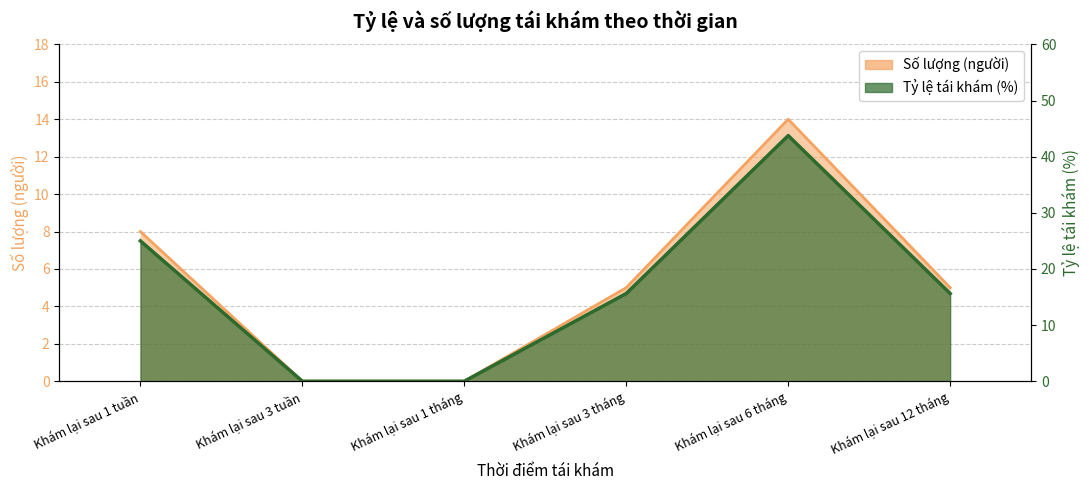

True or false: Tỷ lệ tái khám and Số lượng cross at least once.

False